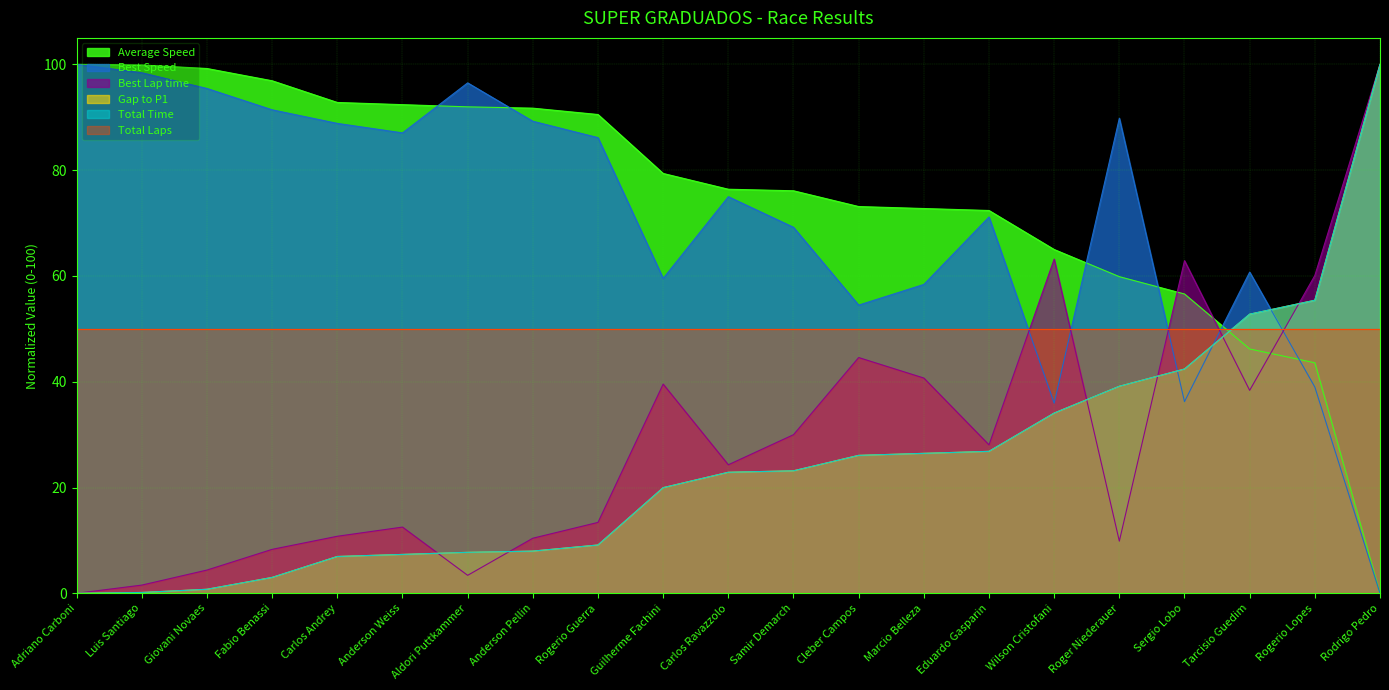

Is it true that Best Lap time equals 100.0 at Rodrigo Pedro?

True